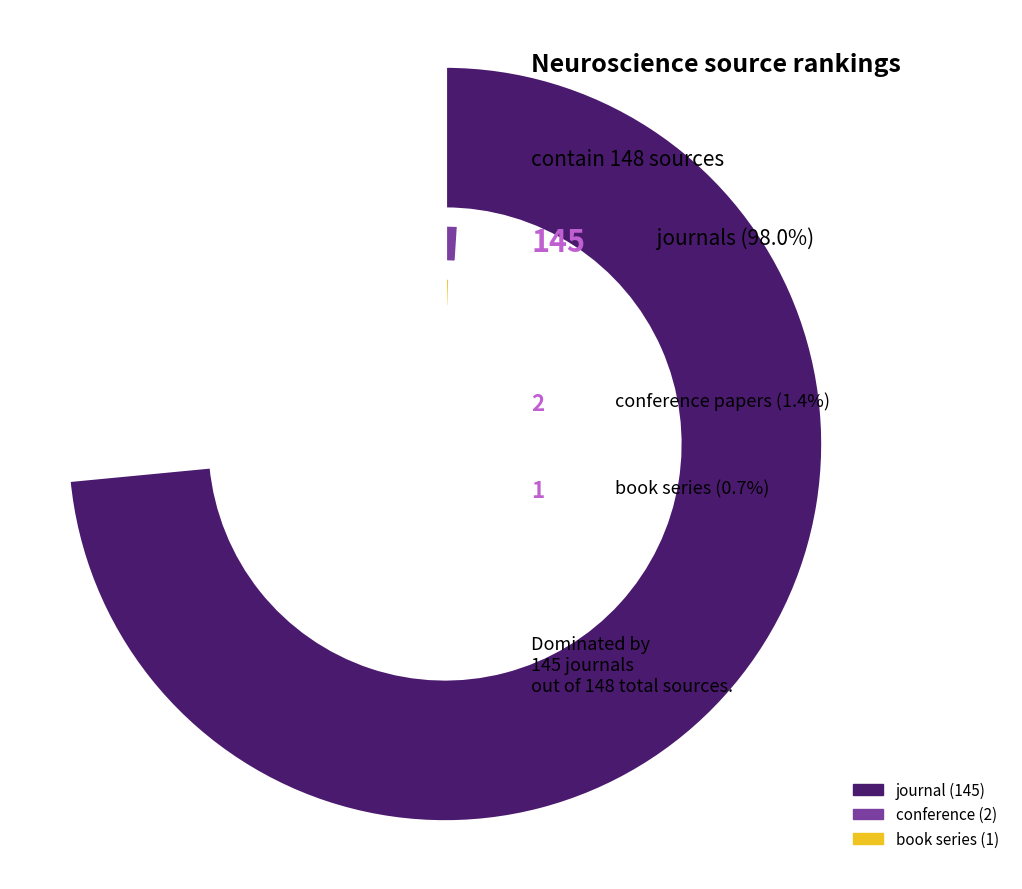

How many segments does this pie chart have?

3